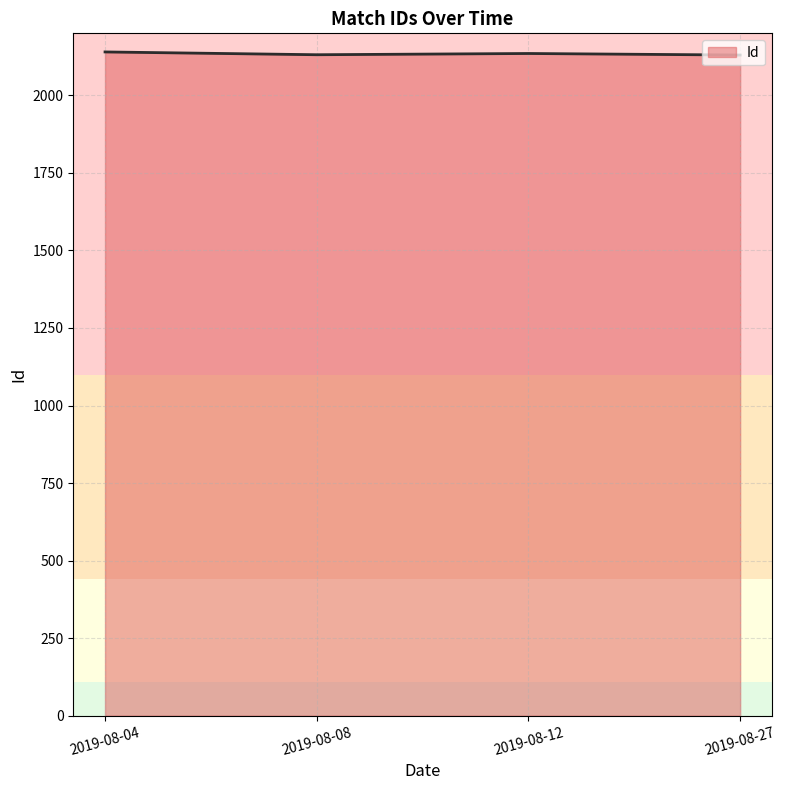

What is the average value?

2134